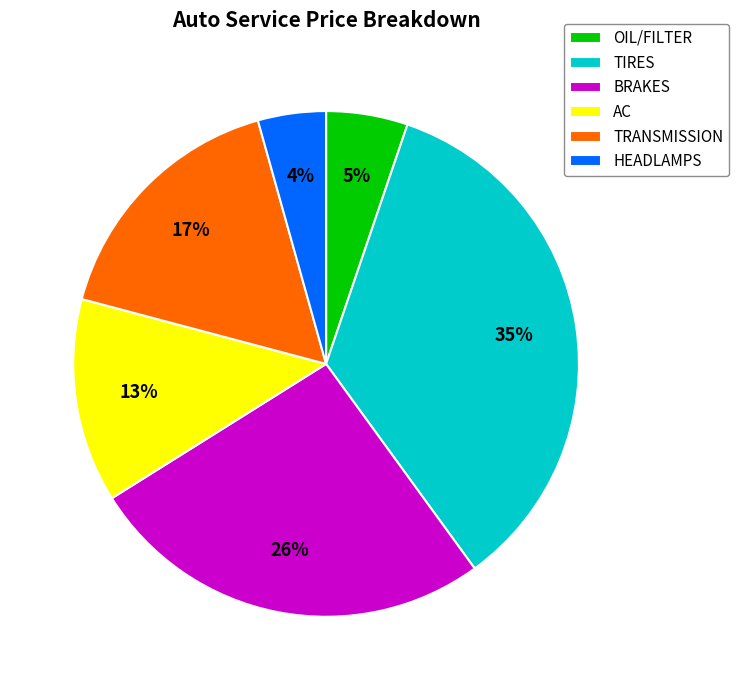

Approximately how many times larger is the value at TRANSMISSION compared to TIRES?

0.5